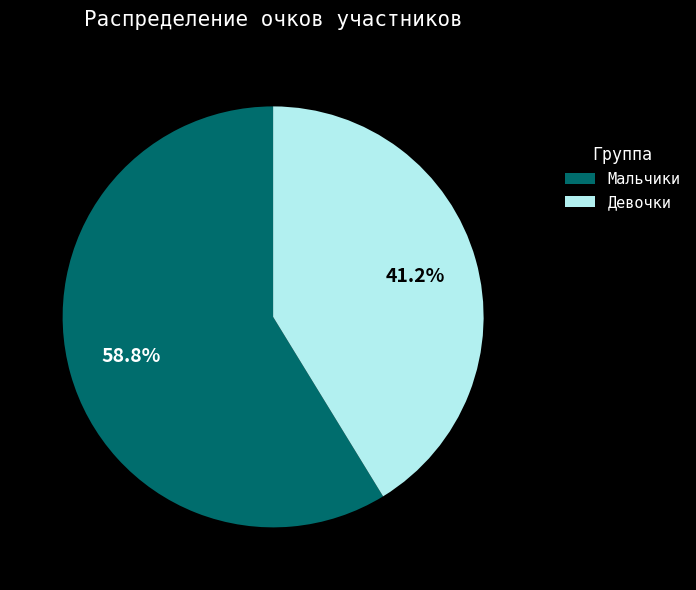

Is there a majority slice in this chart?

Yes